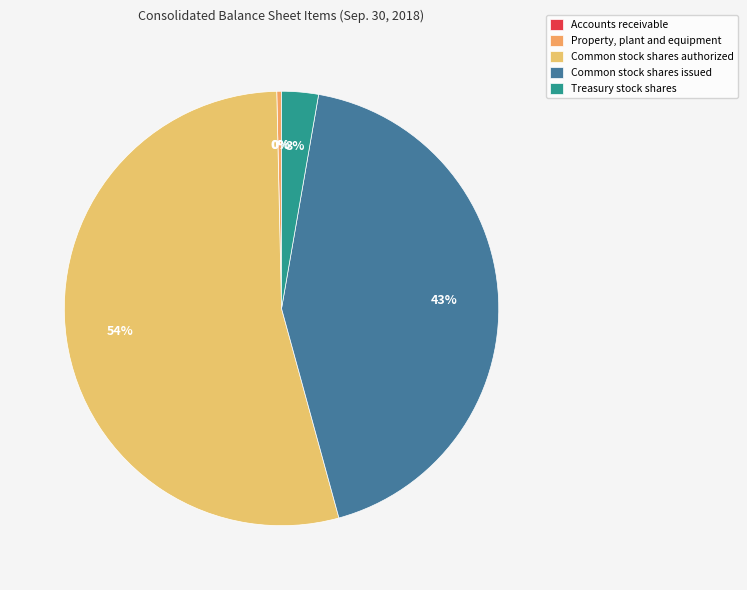

How many segments does this pie chart have?

5